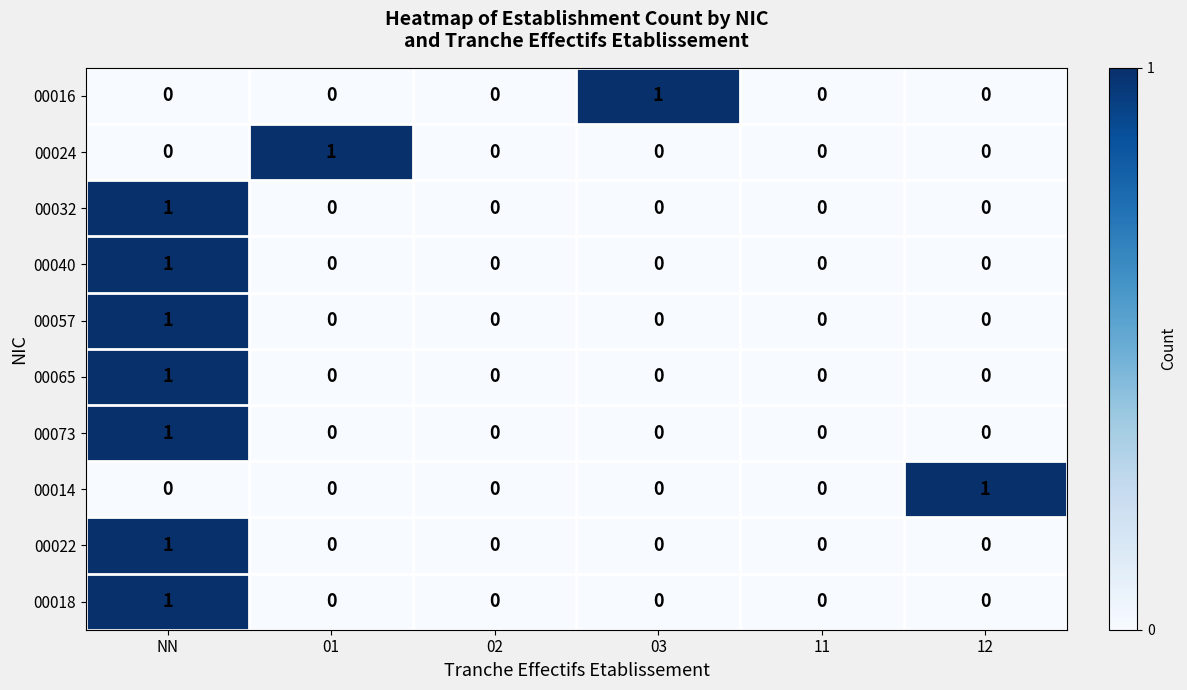

Is it true that 00016 equals 0 at 12?

True